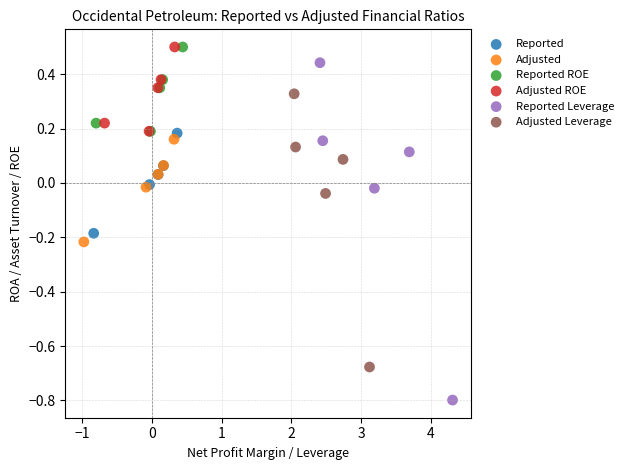

Which series contains the lowest Y value?

Reported Leverage